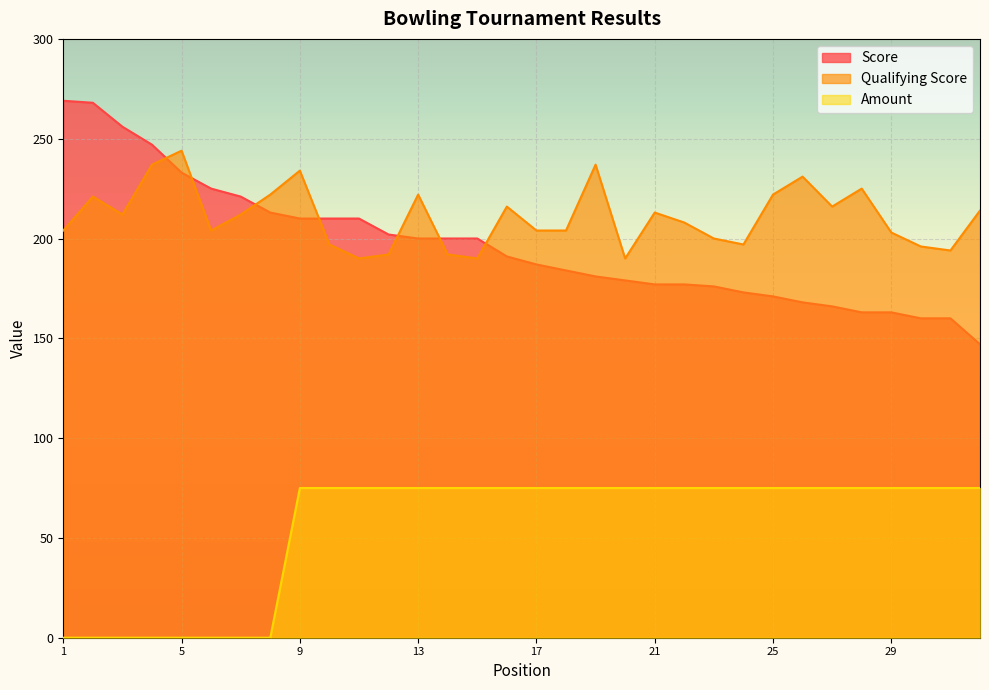

The Score series shows 168 at 26. True or false?

True